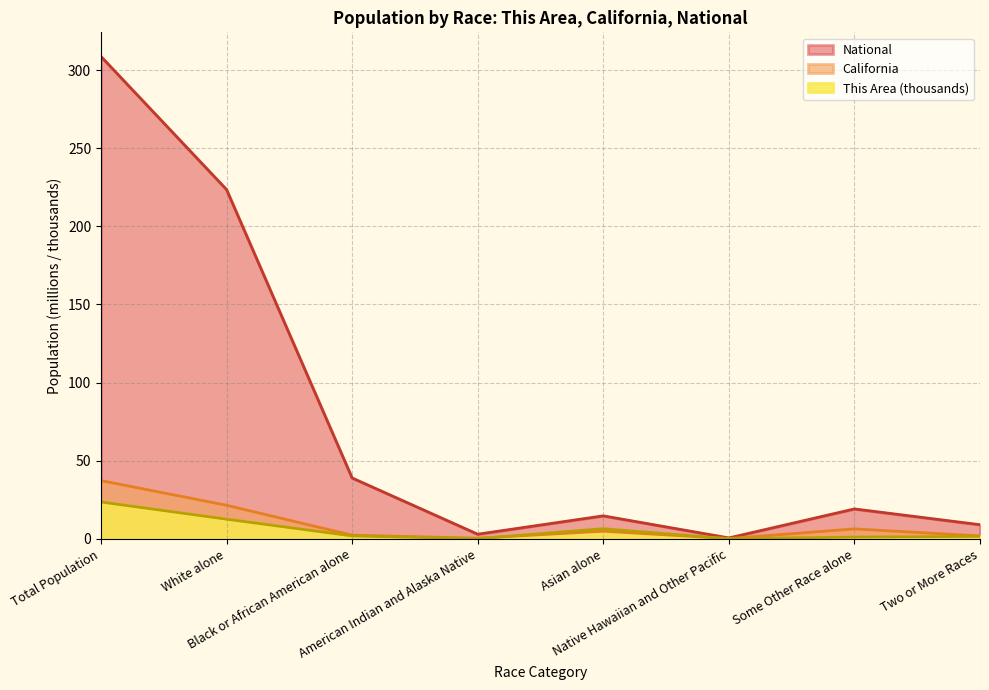

Is it true that This Area equals 8.3 at White alone?

False